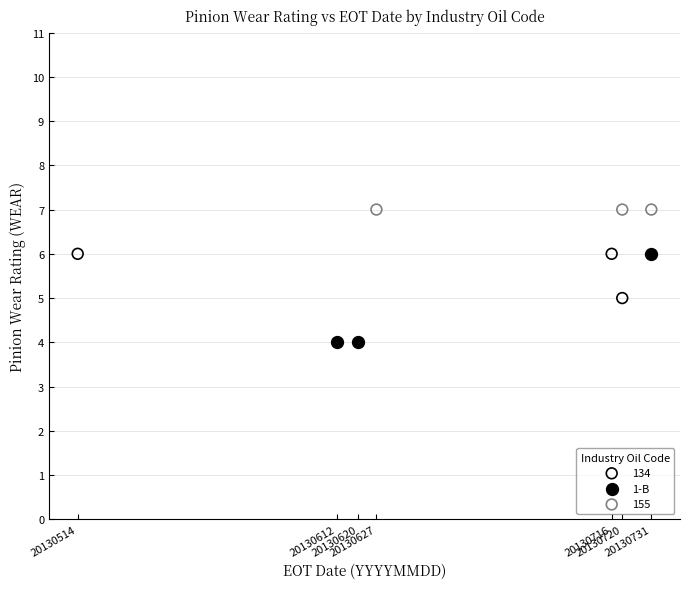

Which series reaches the minimum Y coordinate?

1-B